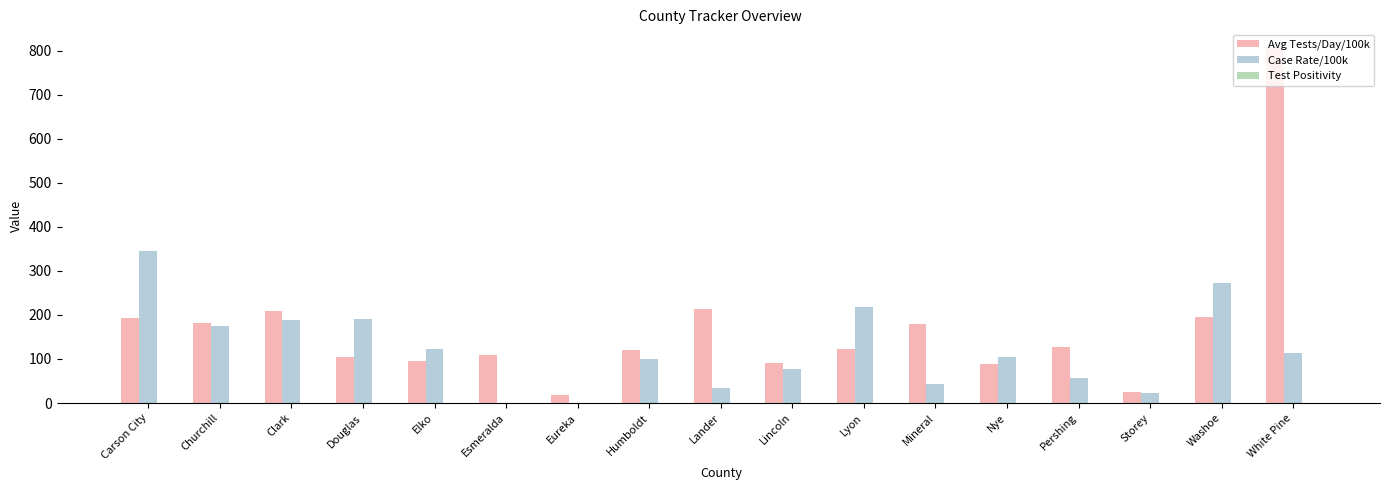

At which category is the sum across all series the highest?

White Pine